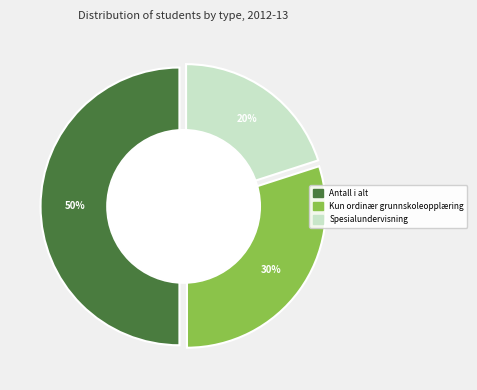

Is Antall i alt the majority of the pie?

No